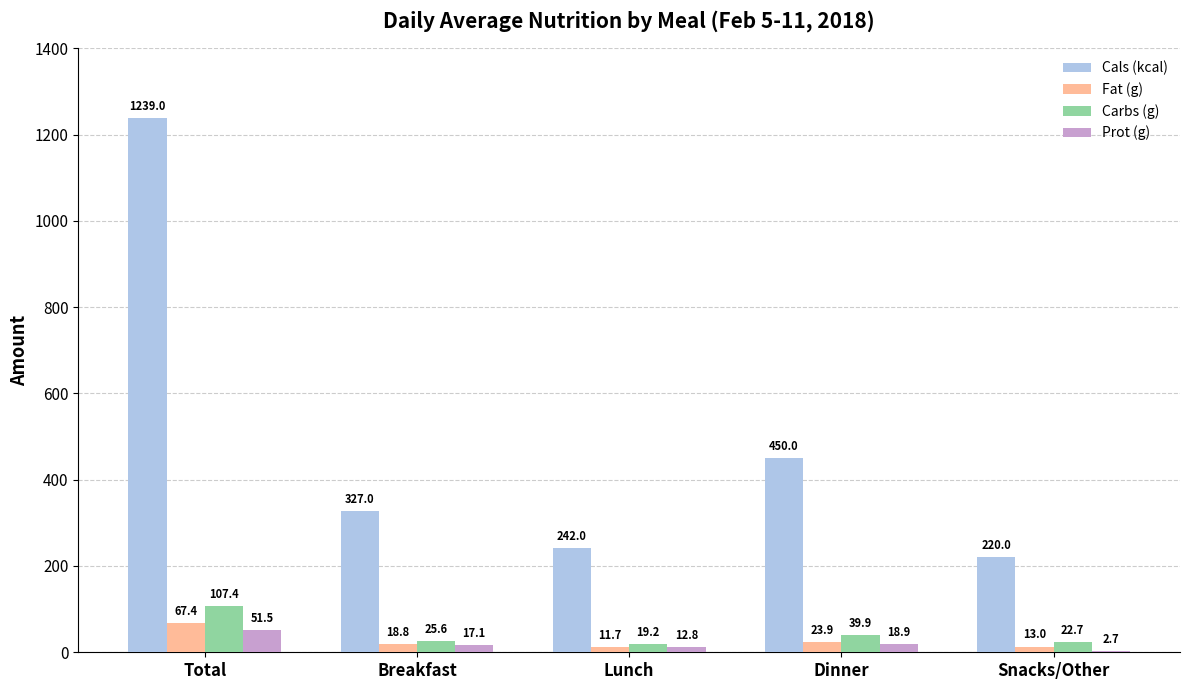

Is the value of Fat (g) at Snacks/Other greater than the value of Carbs (g) at Lunch?

No